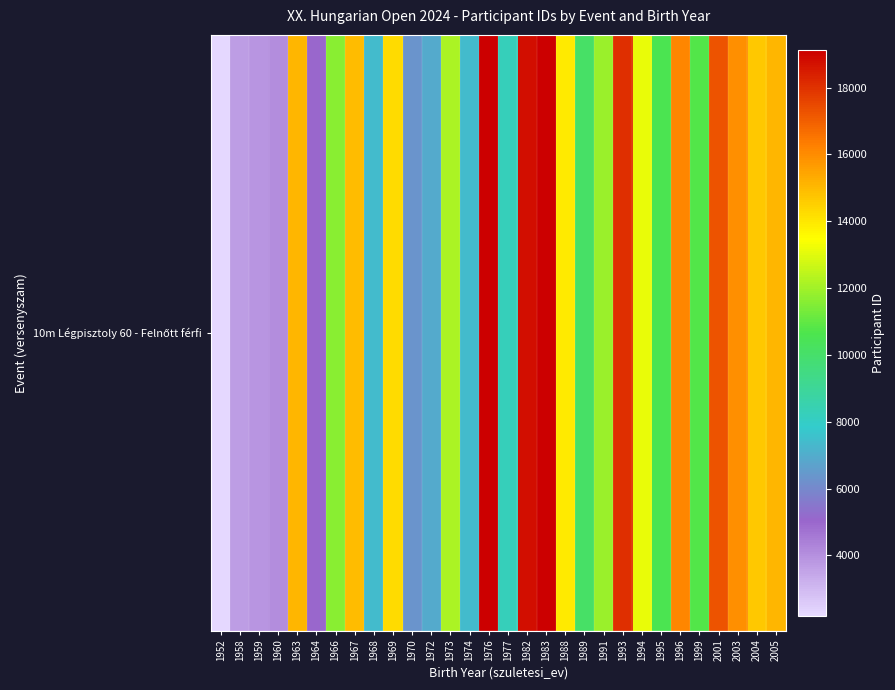

Where is the data nearest to the value 10664?

1999